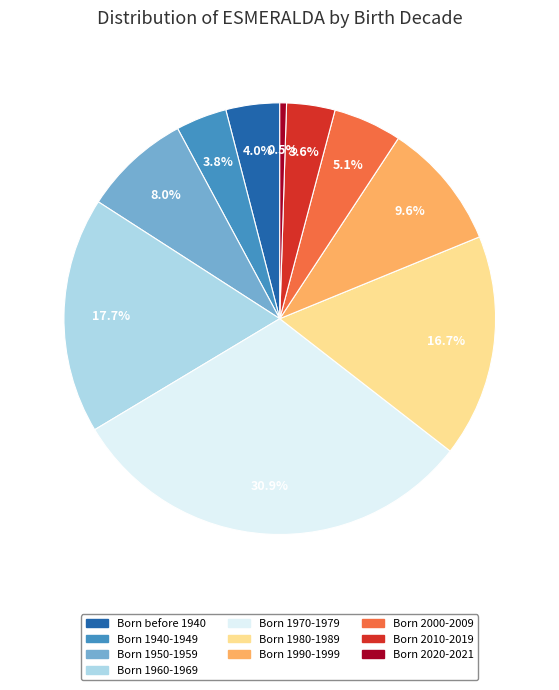

How many slices are in this pie chart?

10